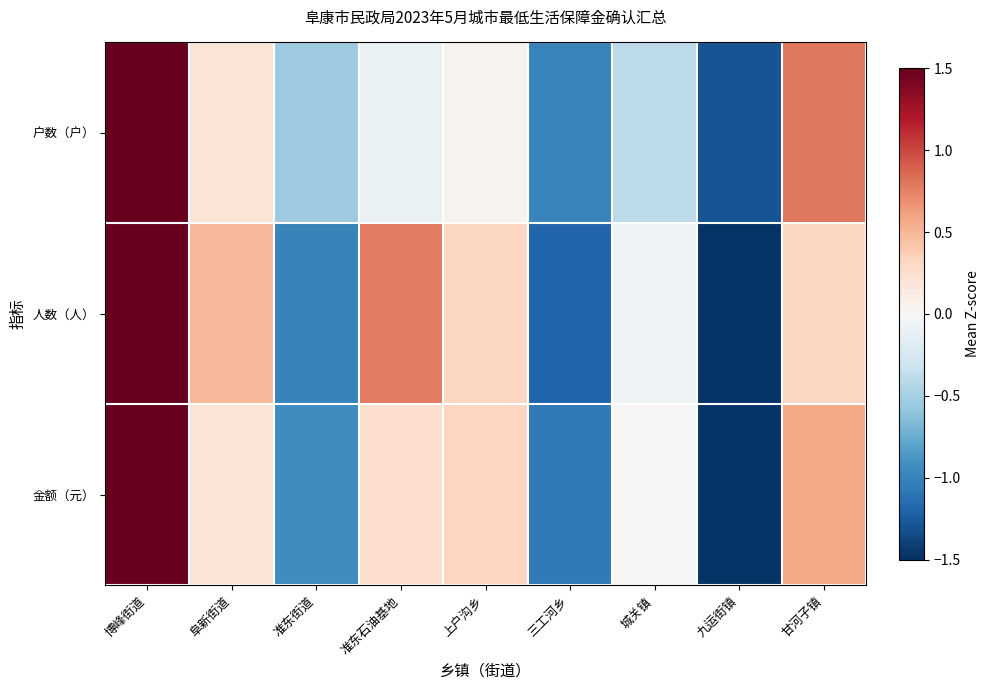

What is the smallest value displayed?

-1.5